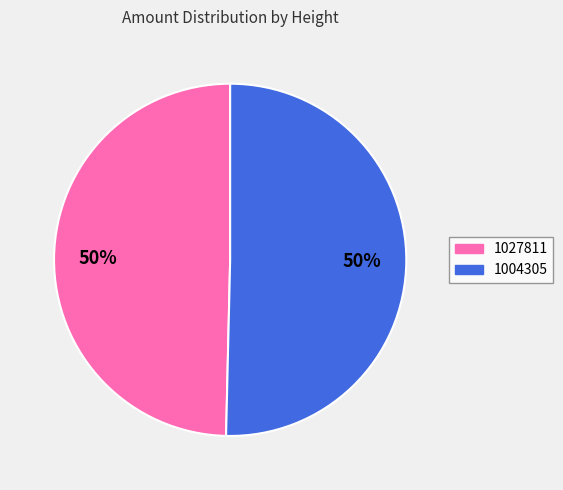

To the nearest percent, what is the combined percentage of 1027811 and 1004305?

100%